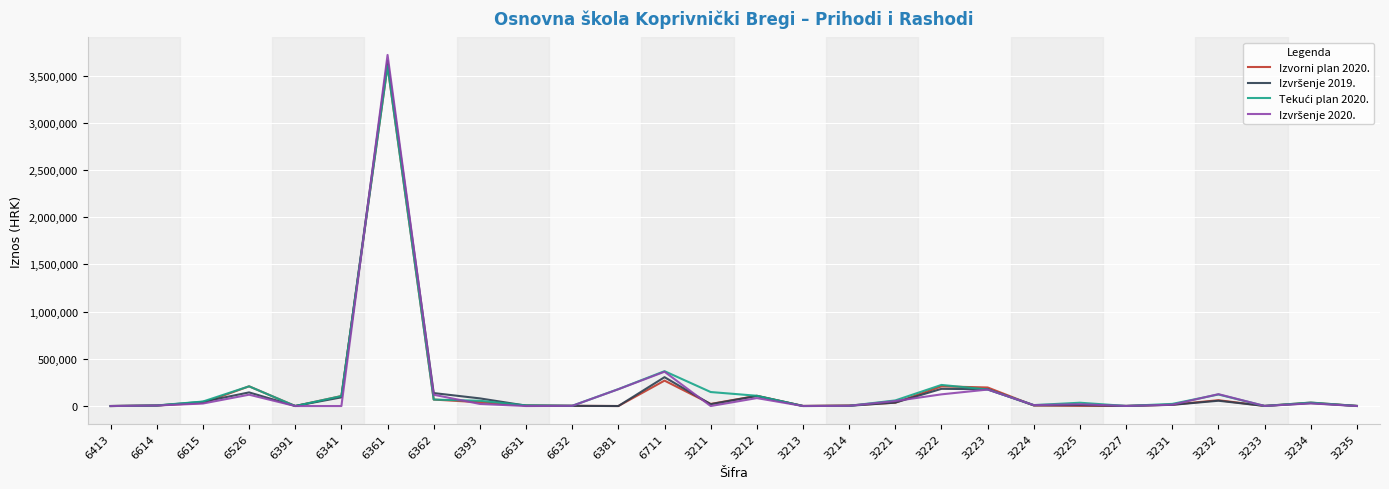

At which category is the sum across all series the highest?

6361